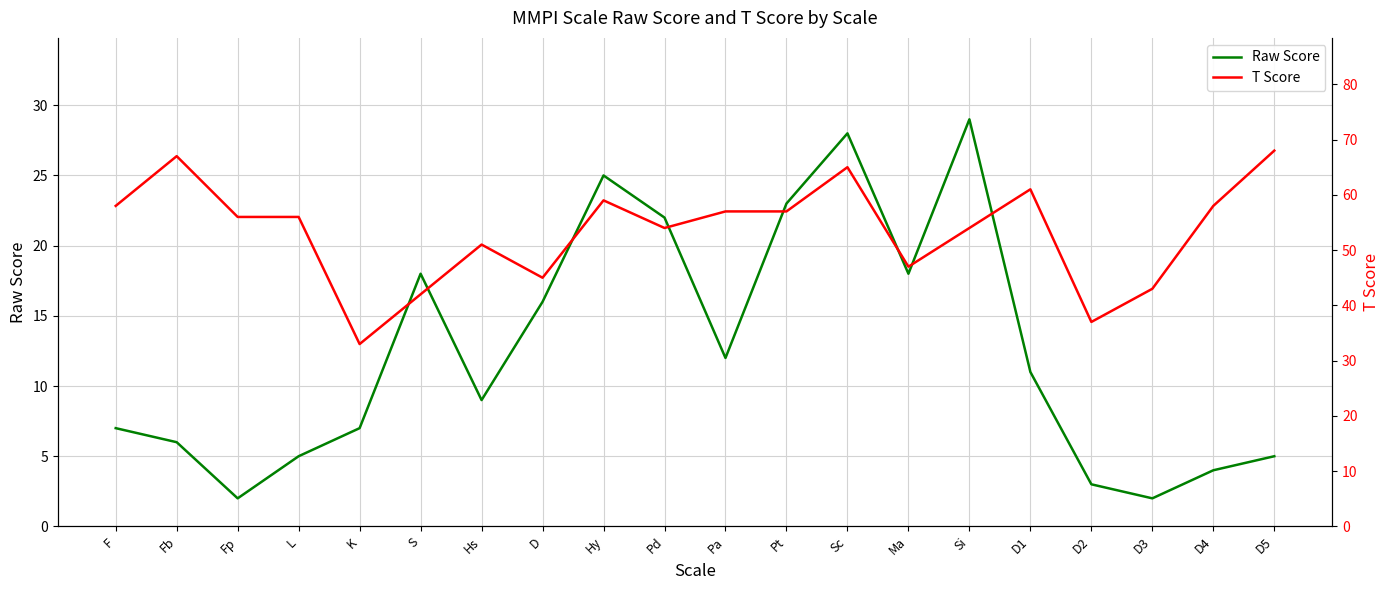

What is the difference between the maximum and minimum values in the Raw Score series?

27